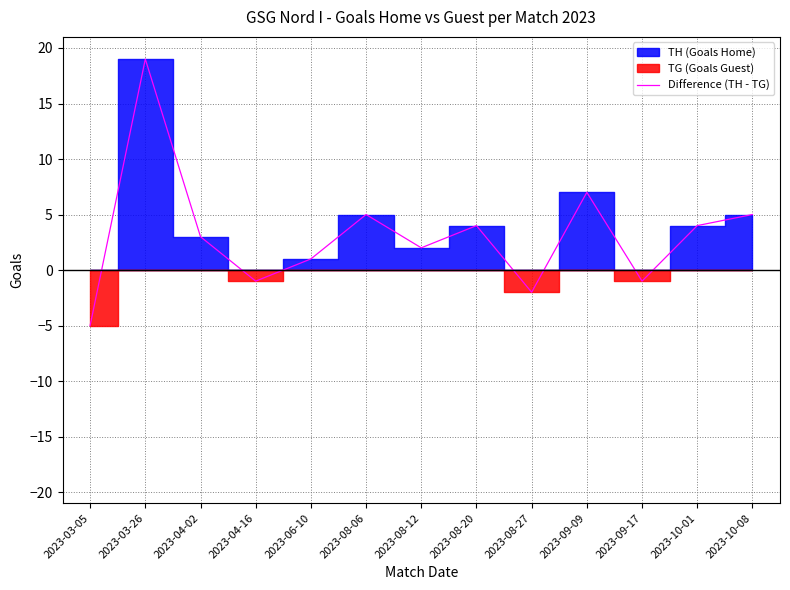

Rank the categories by value from lowest to highest.

2023-03-05, 2023-08-27, 2023-04-16, 2023-09-17, 2023-06-10, 2023-08-12, 2023-04-02, 2023-08-20, 2023-10-01, 2023-08-06, 2023-10-08, 2023-09-09, 2023-03-26